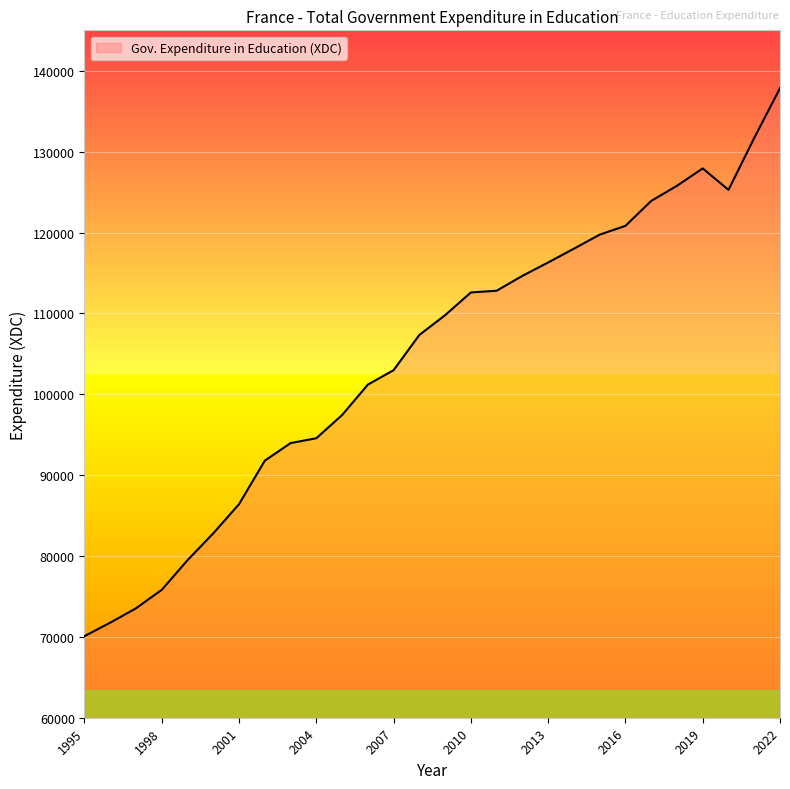

What is the sum of all values?

2926255